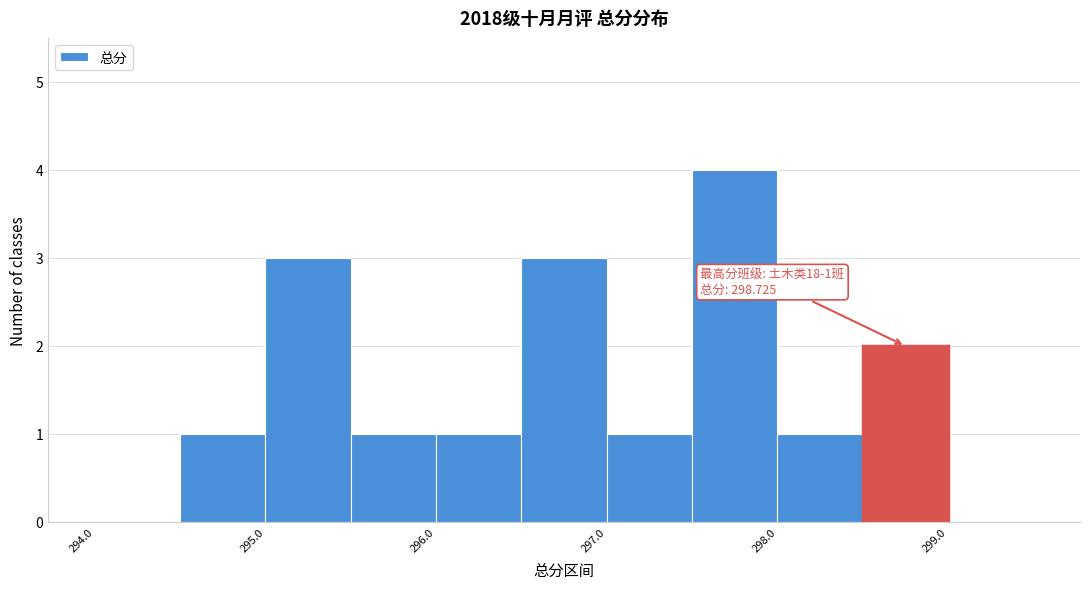

Which range on the x-axis has the tallest bar?

297.5 to 298.0